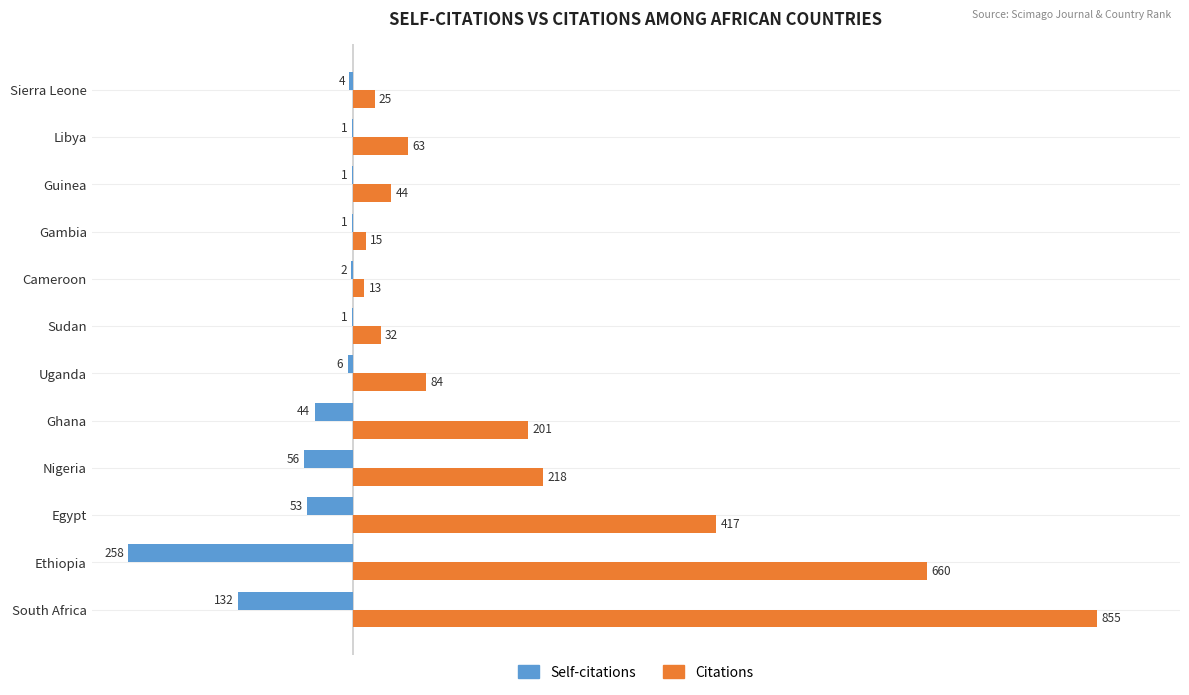

Is the value of Citations at Sudan greater than the value of Self-citations at Gambia?

Yes